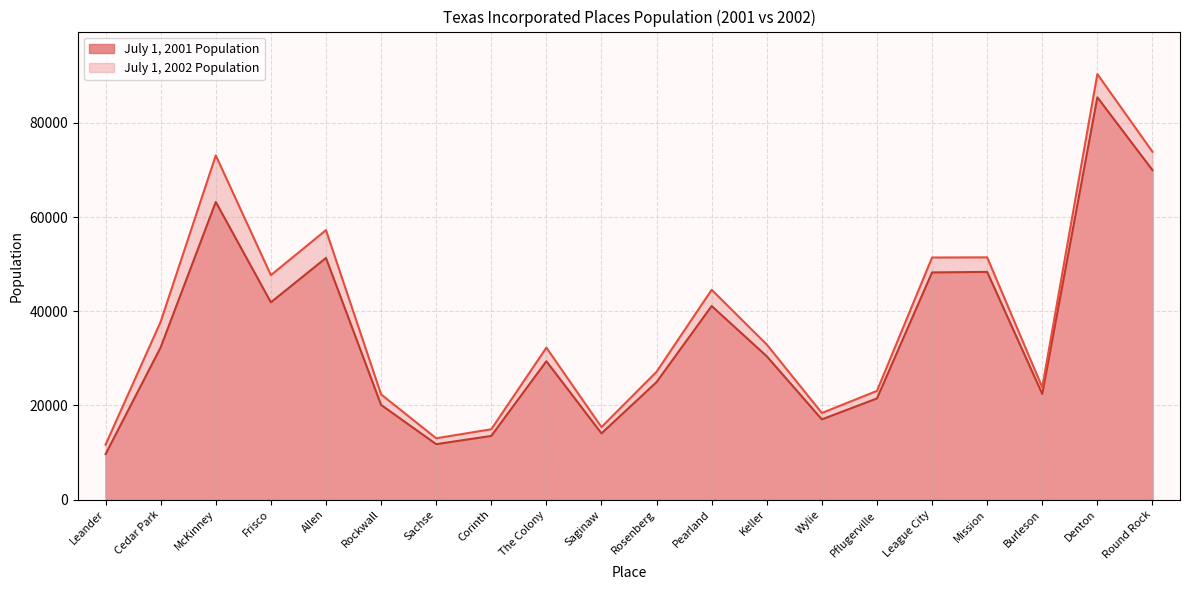

True or false: July 1, 2001 Population and July 1, 2002 Population intersect in this chart.

False